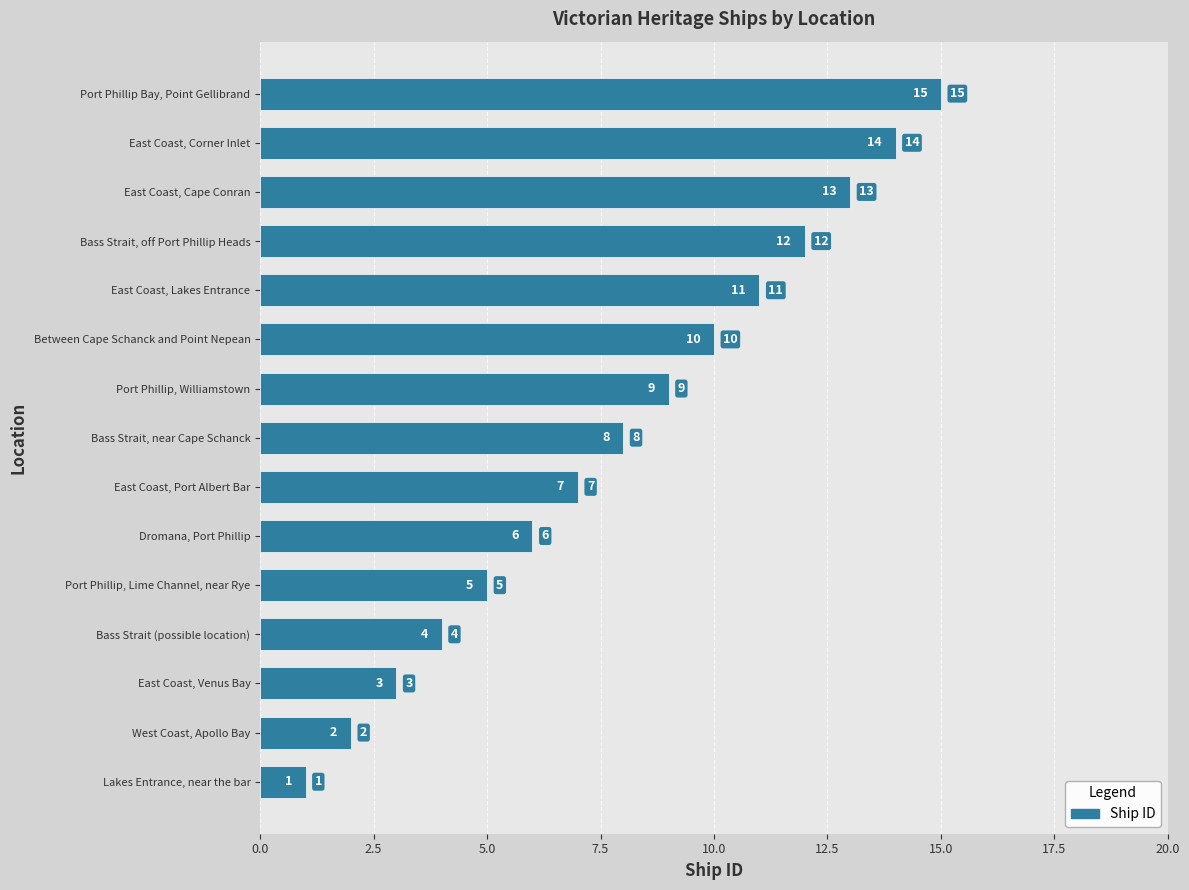

What is the difference between the second highest and minimum values?

13